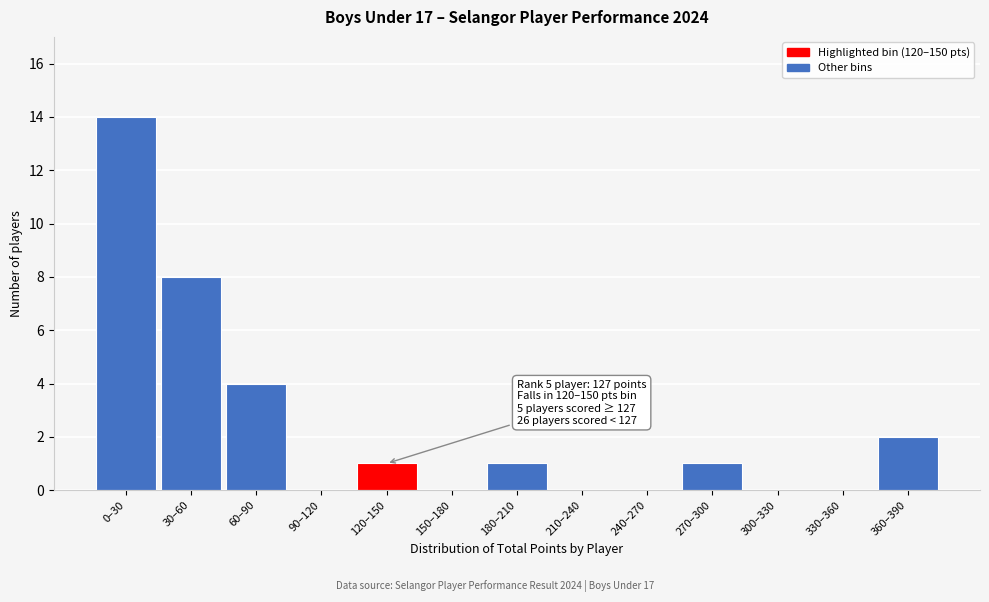

Reading right to left, extract all data points from this chart.

360–390=2	330–360=0	300–330=0	270–300=1	240–270=0	210–240=0	180–210=1	150–180=0	120–150=1	90–120=0	60–90=4	30–60=8	0–30=14